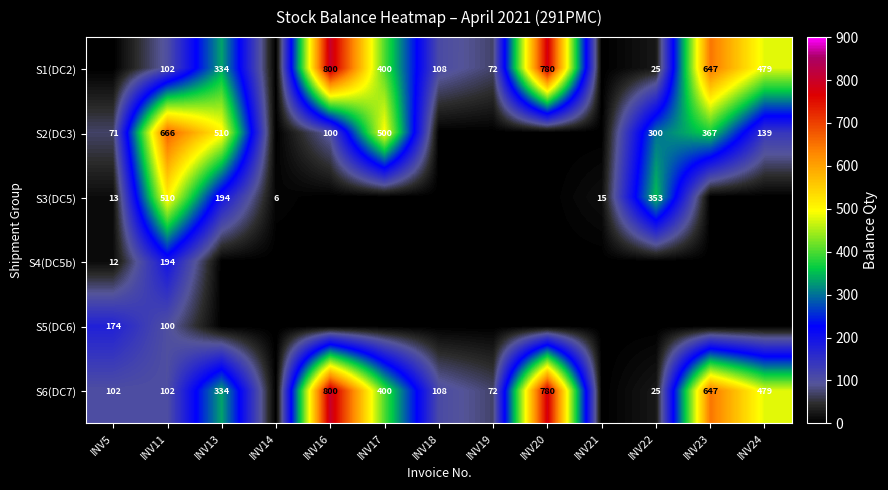

Is the value of S6(DC7) at INV18 greater than the value of S1(DC2) at INV23?

No